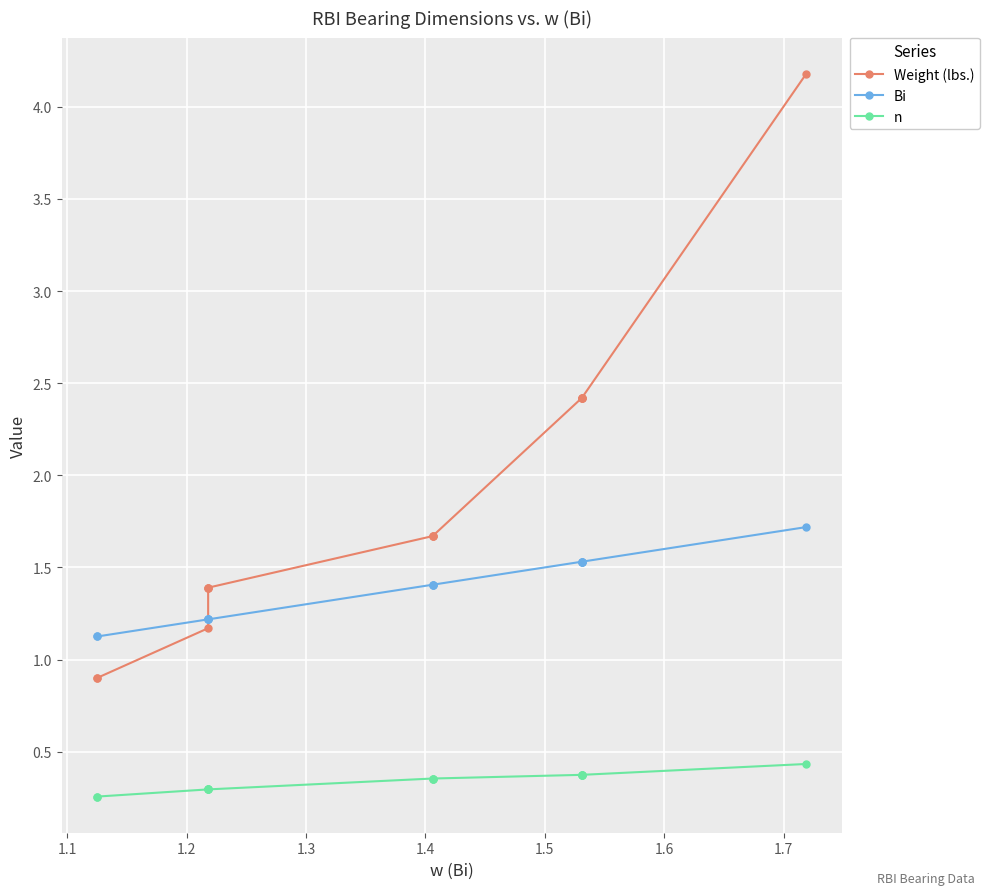

Is the value of n at 13 greater than the value of Weight (lbs.) at 9?

No